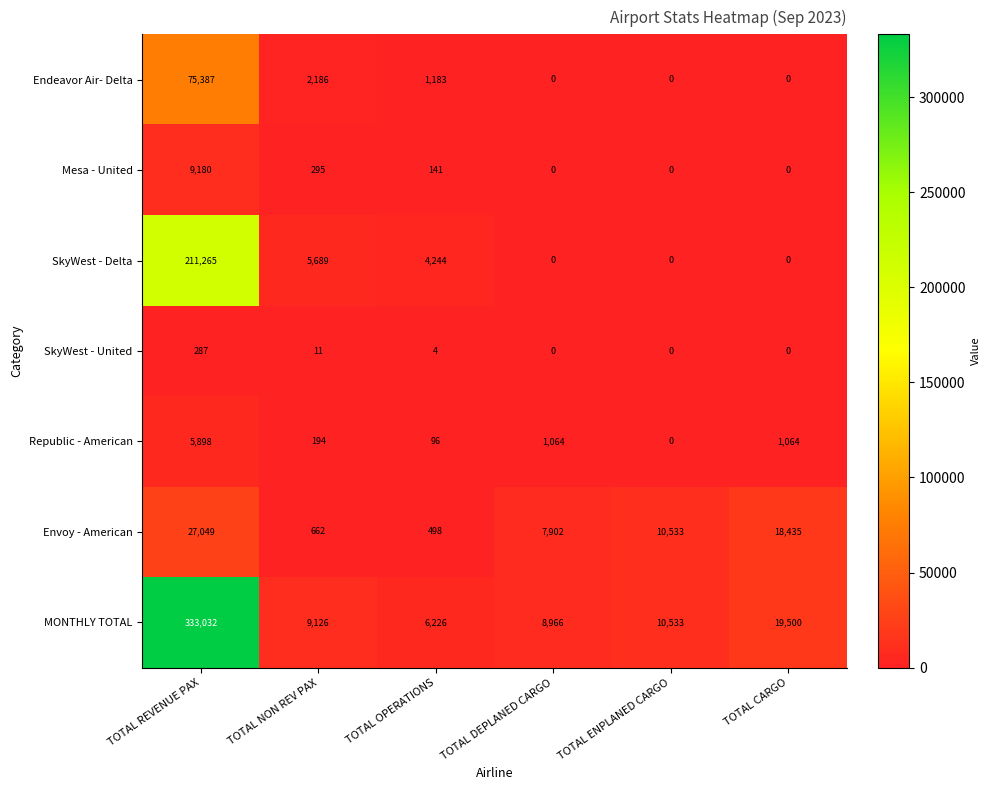

What is the difference between the maximum and minimum values in the MONTHLY TOTAL series?

326806